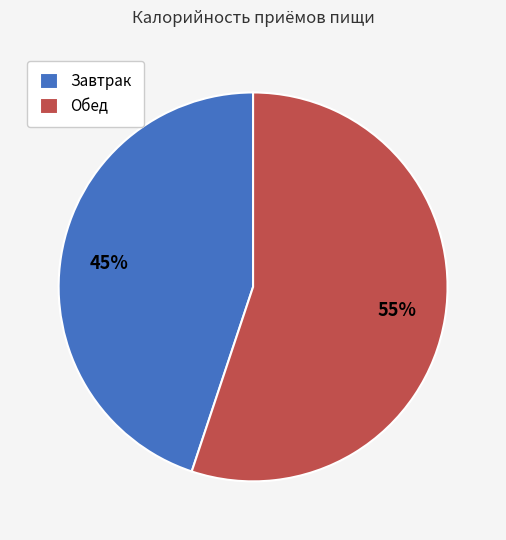

Which category accounts for the majority?

Обед